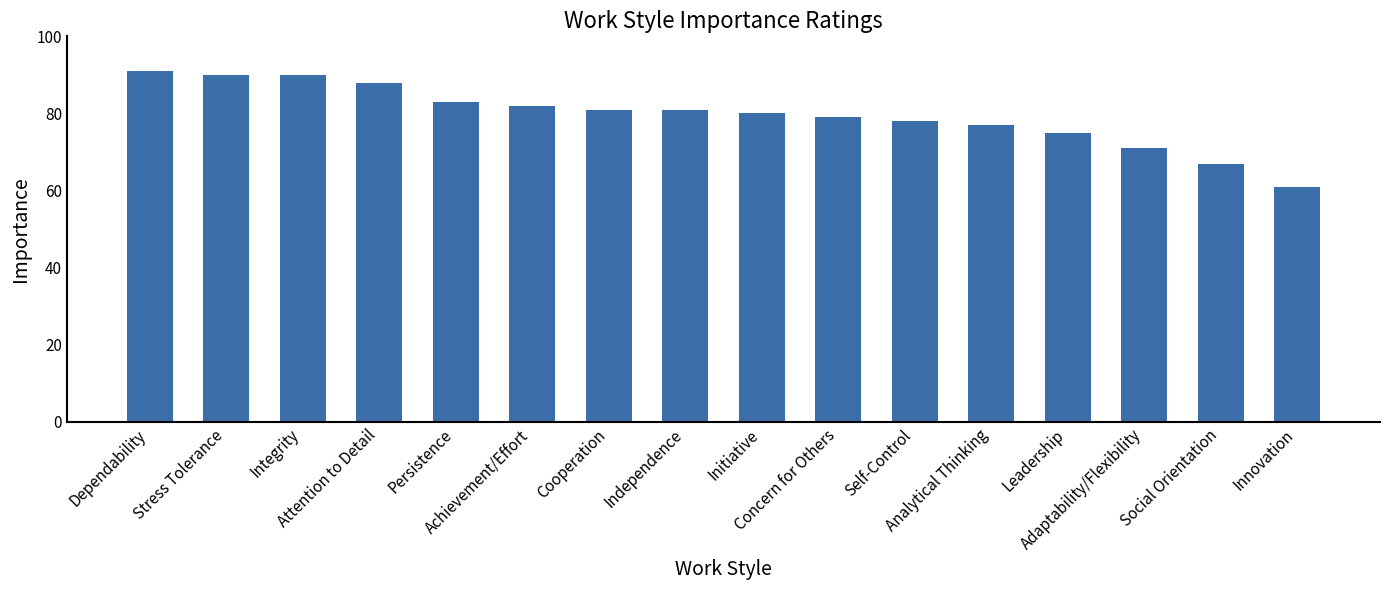

What is the greatest value displayed?

91